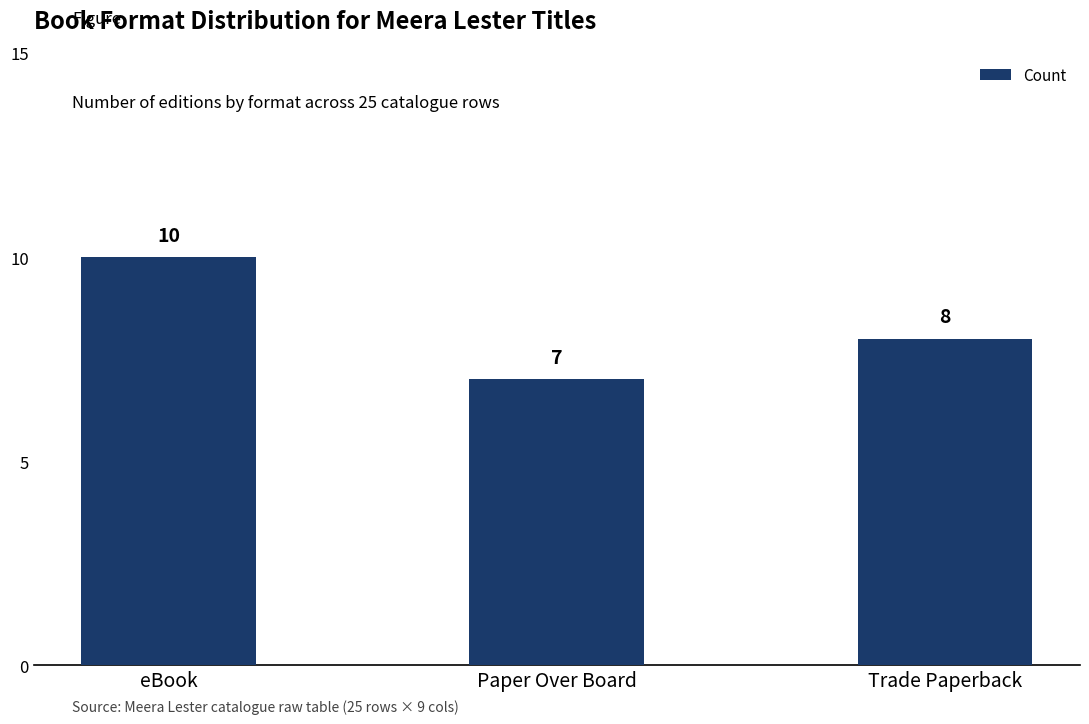

List the labels in order of value, smallest first.

Paper Over Board, Trade Paperback, eBook